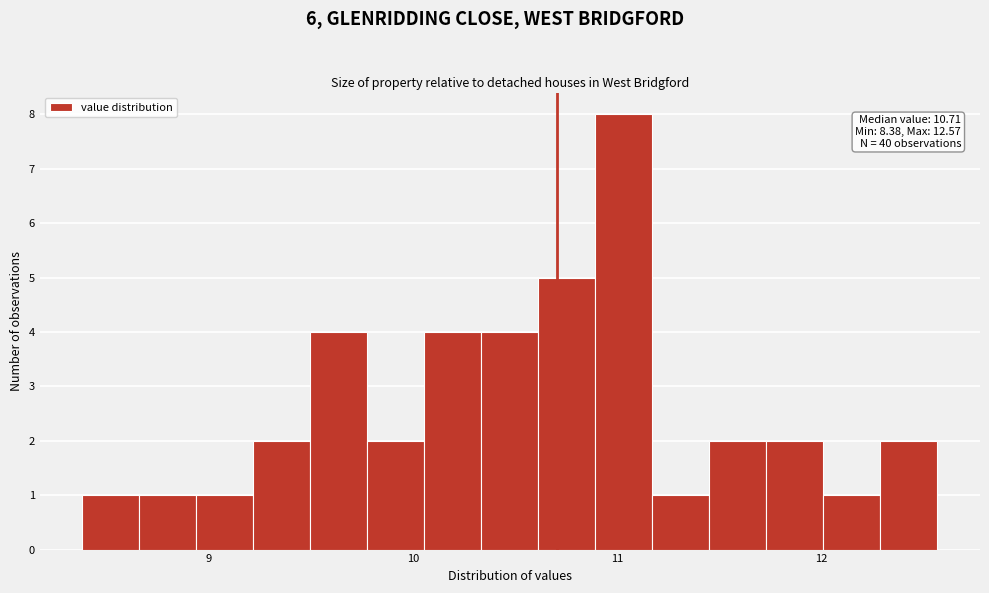

Read against the x-axis, roughly where is the centre of the tallest bar?

11.0